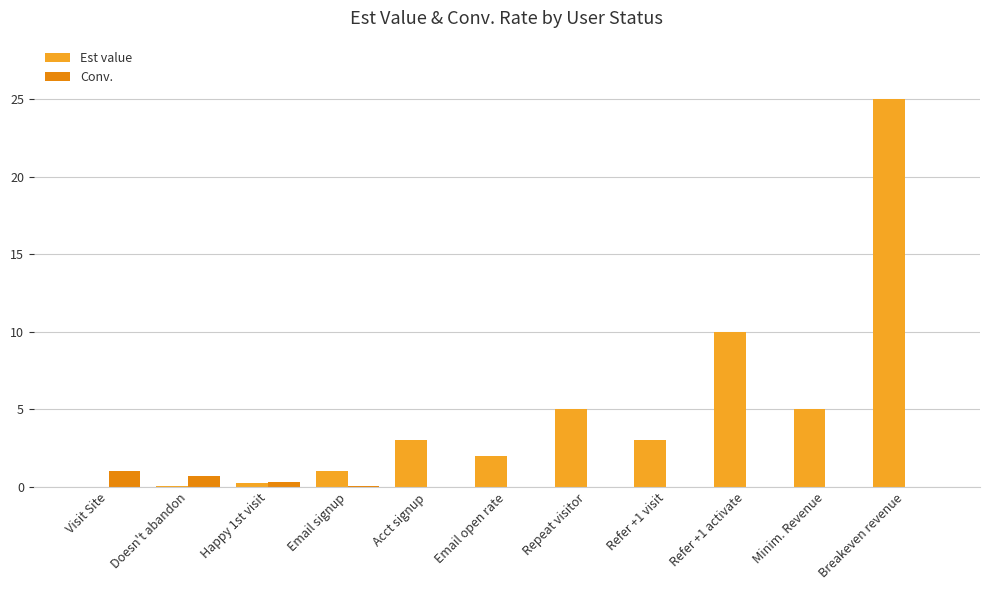

How many groups of bars are there?

11